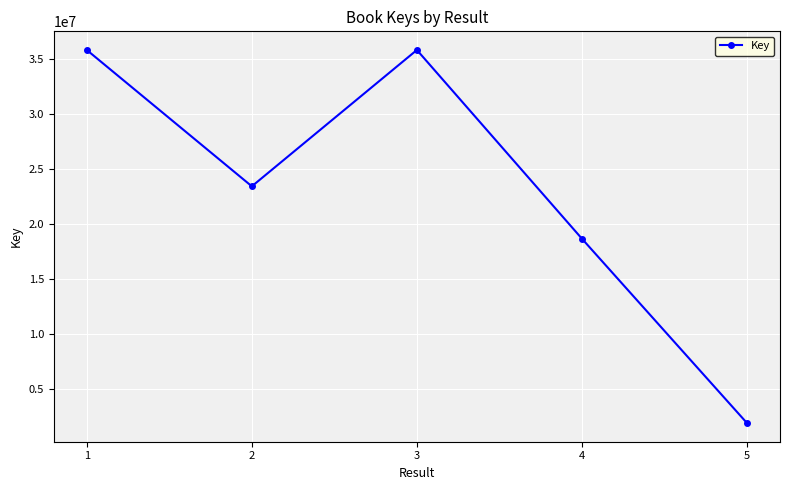

What is the difference between the maximum and second lowest values?

17199299